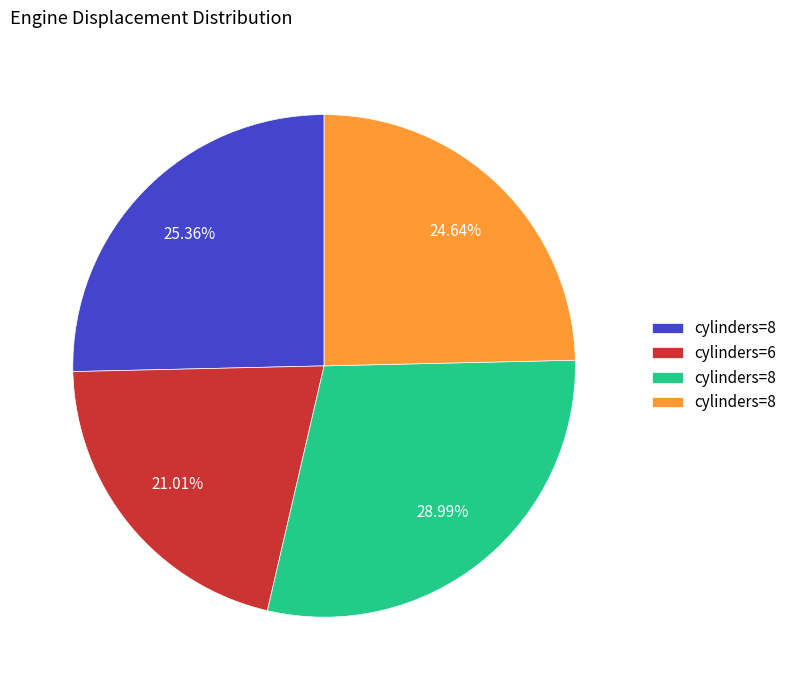

Is there a majority slice in this chart?

No